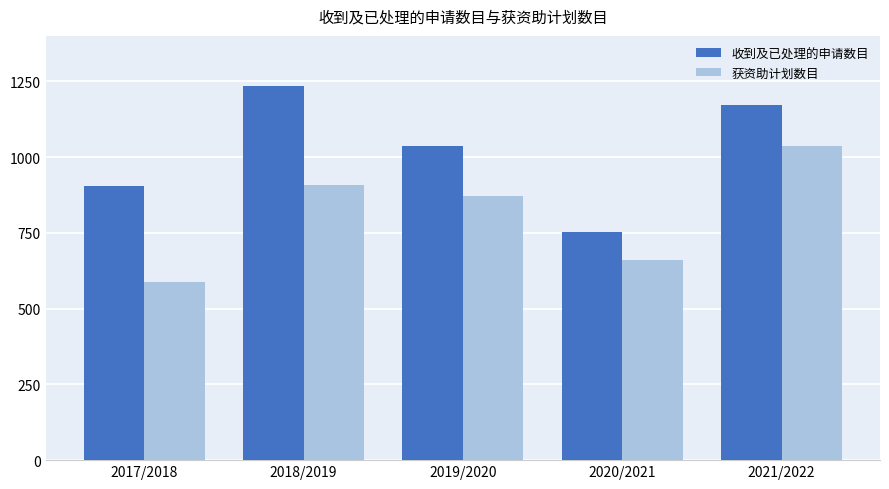

Is it true that 获资助计划数目 equals 872 at 2019/2020?

True